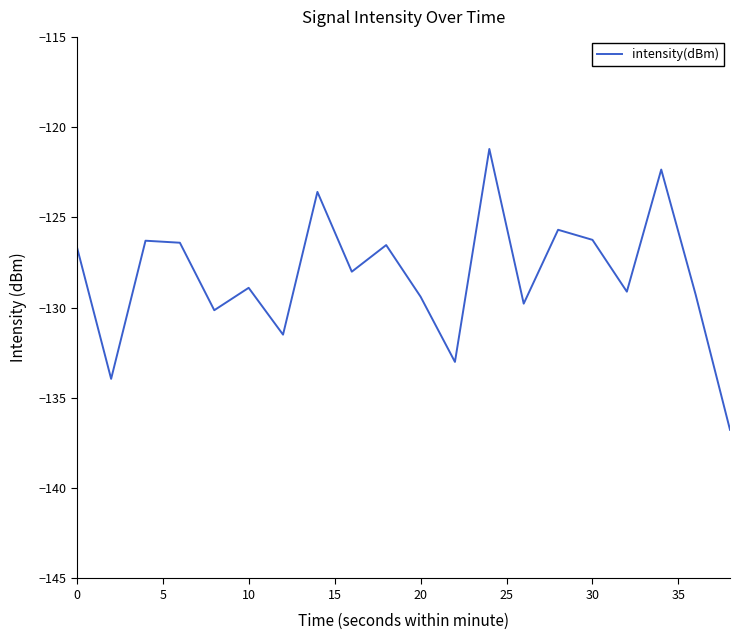

What is the difference between the maximum and minimum values?

15.6